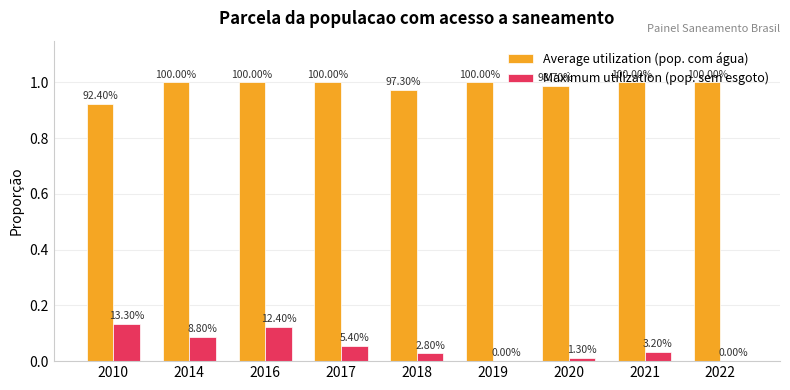

What are all the series names shown in the legend?

Average utilization (pop. com água), Maximum utilization (pop. sem esgoto)